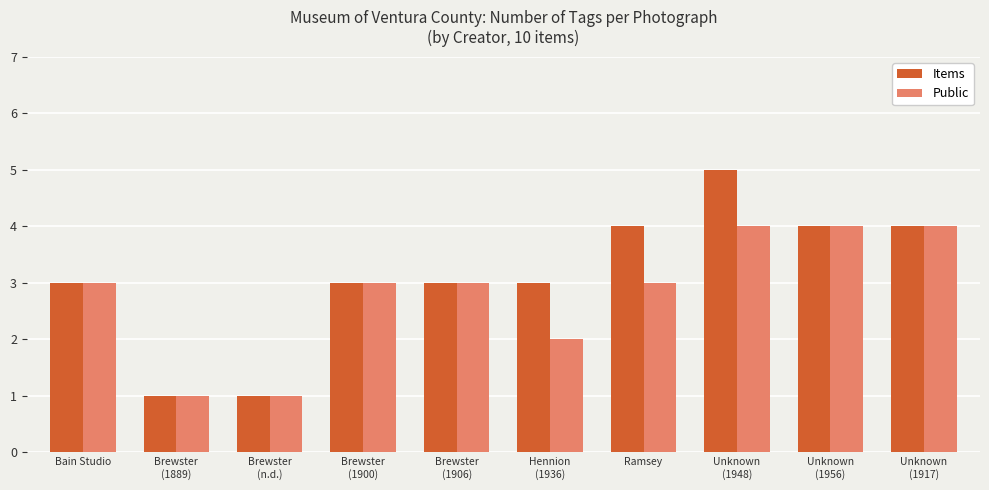

At which category is the sum across all series the highest?

Unknown
(1948)